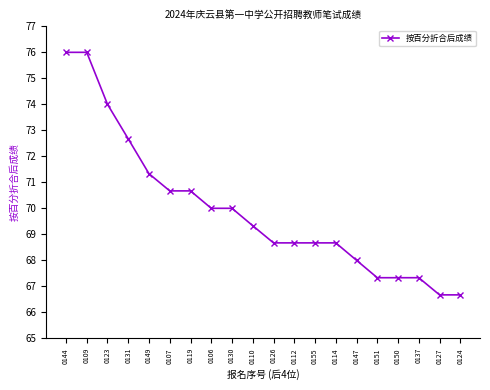

Reading left to right, list all the values displayed in this chart.

76.0	76.0	74.0	72.7	71.3	70.7	70.7	70.0	70.0	69.3	68.7	68.7	68.7	68.7	68.0	67.3	67.3	67.3	66.7	66.7